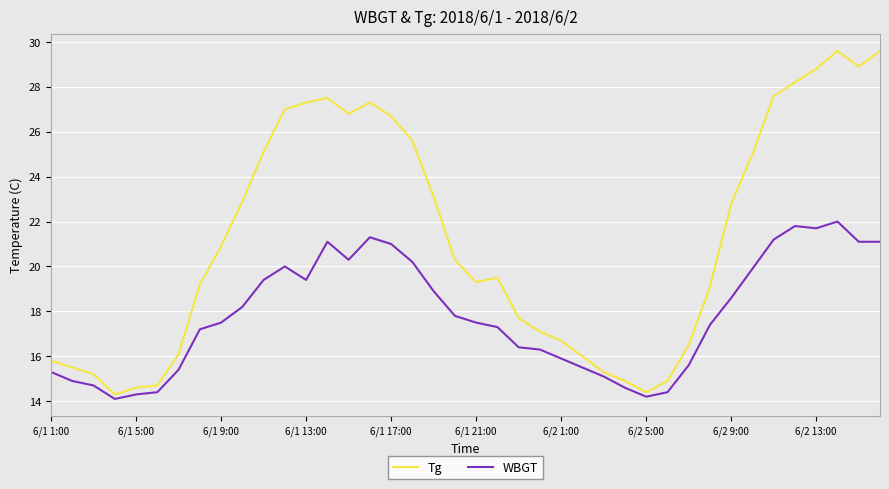

What are all the series names shown in the legend?

Tg, WBGT